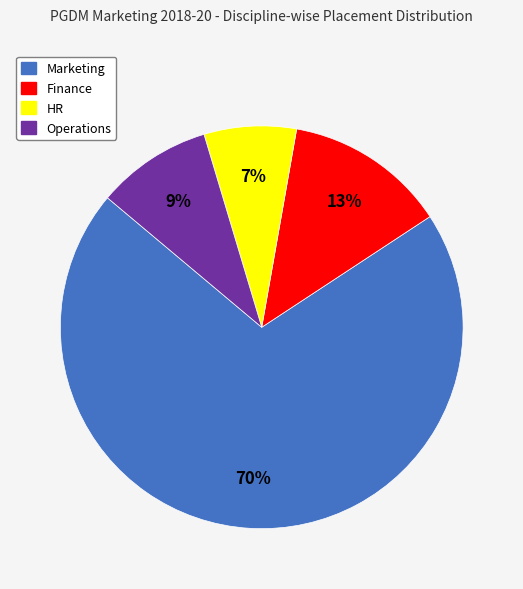

Is there a majority slice in this chart?

Yes